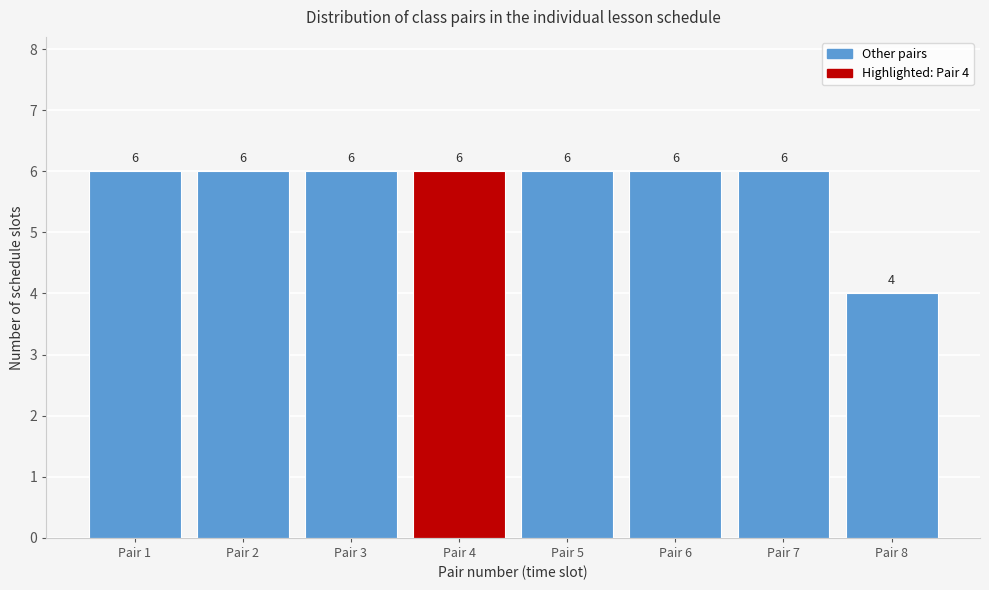

Reading left to right, extract all data points from this chart.

6	6	6	6	6	6	6	4